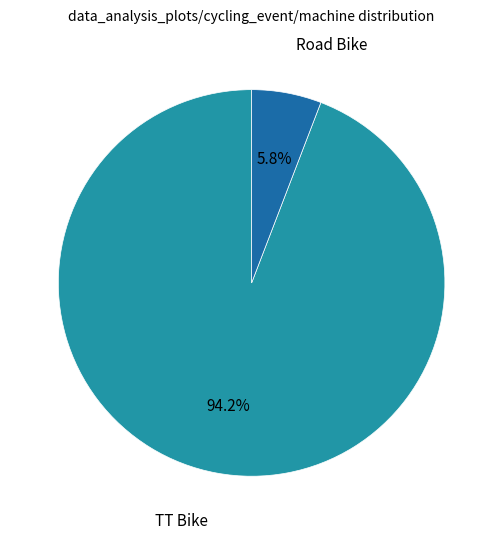

Is there a majority slice in this chart?

Yes